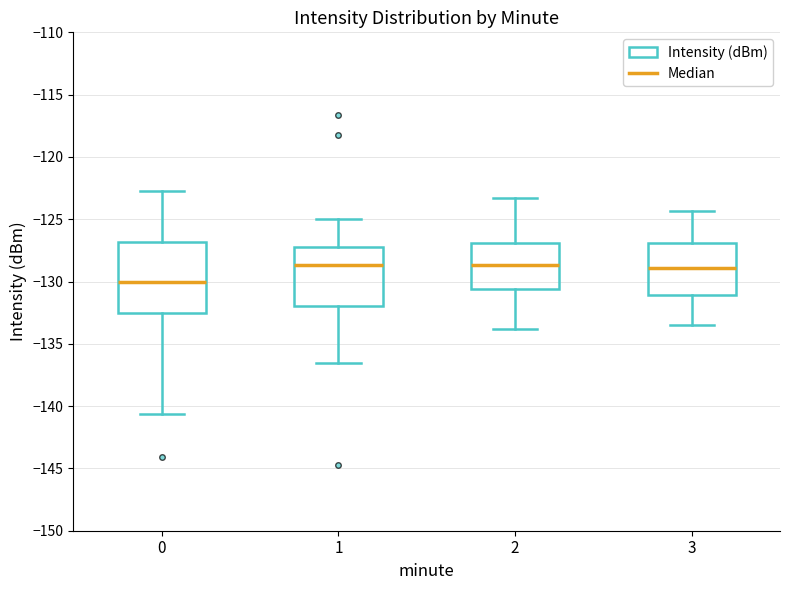

Where does the upper whisker of the box at x = 2 end on the y-axis? The values are not printed on the chart, so give them approximately, as read against the axis.

-123.5